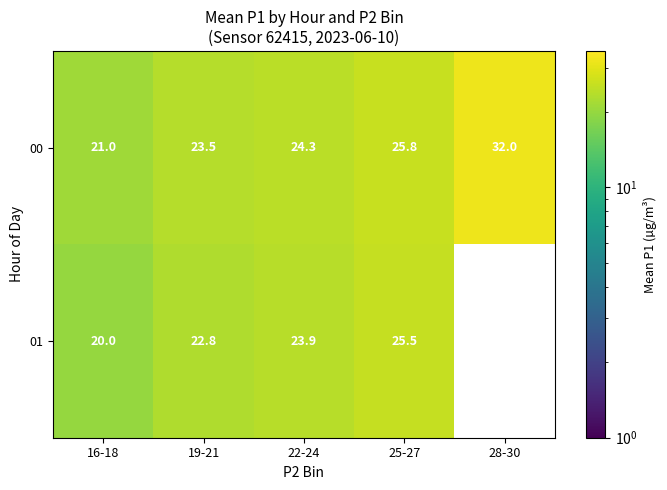

Count the number of data series in this chart.

2